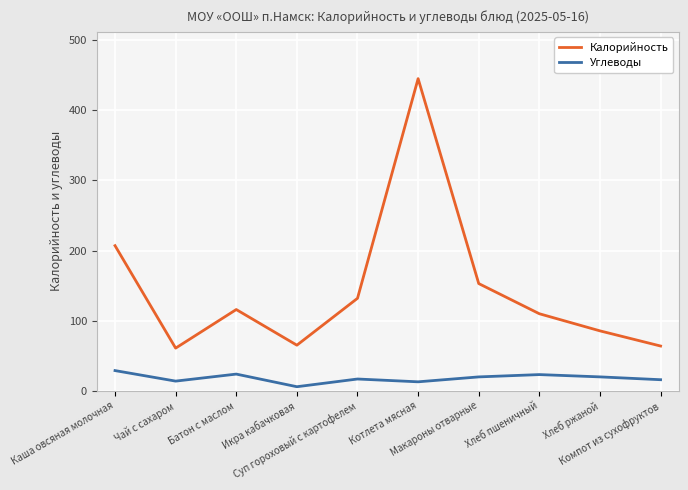

What is the highest value of the Калорийность series?

445.0